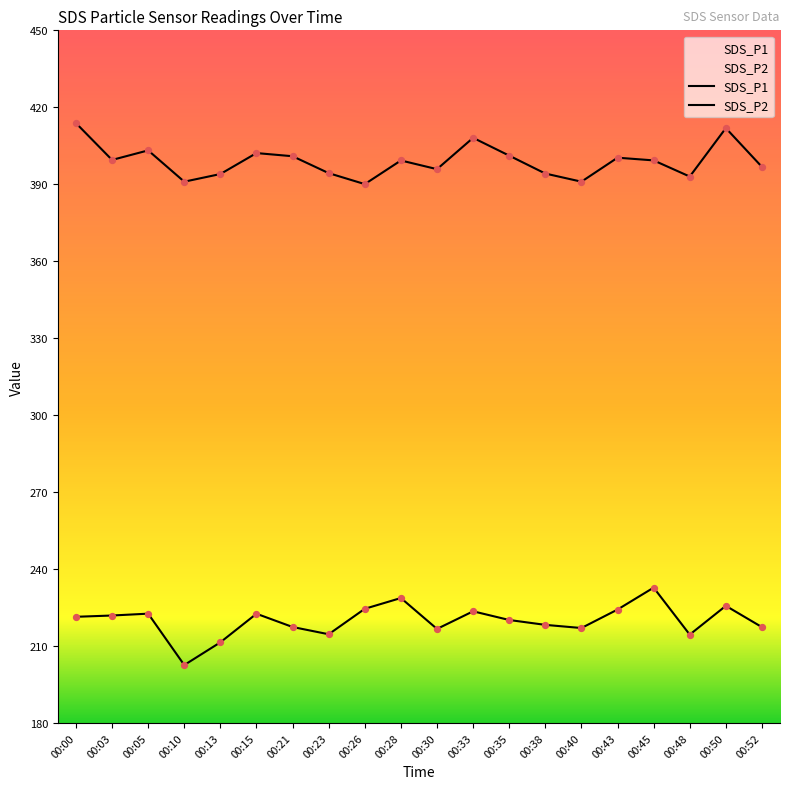

At which category is the sum across all series the highest?

00:50